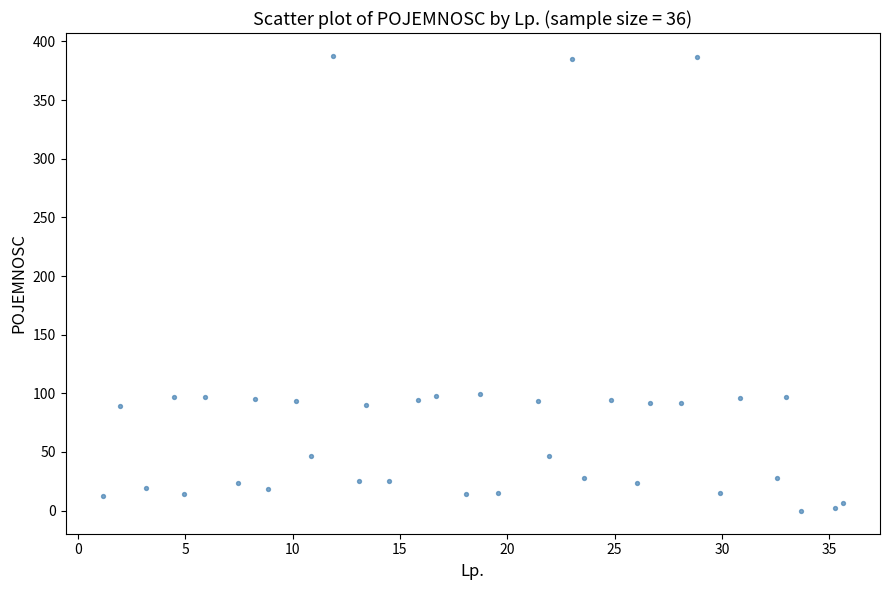

What is the range of Y values (max minus min)?

388.0